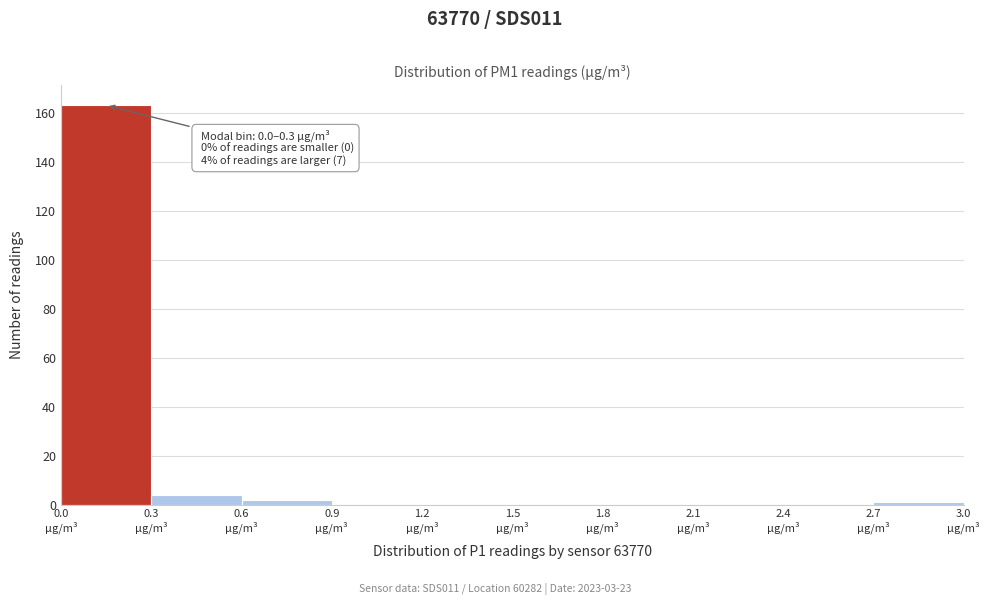

Over which range of the x-axis is the bar tallest?

0.0 to 0.3